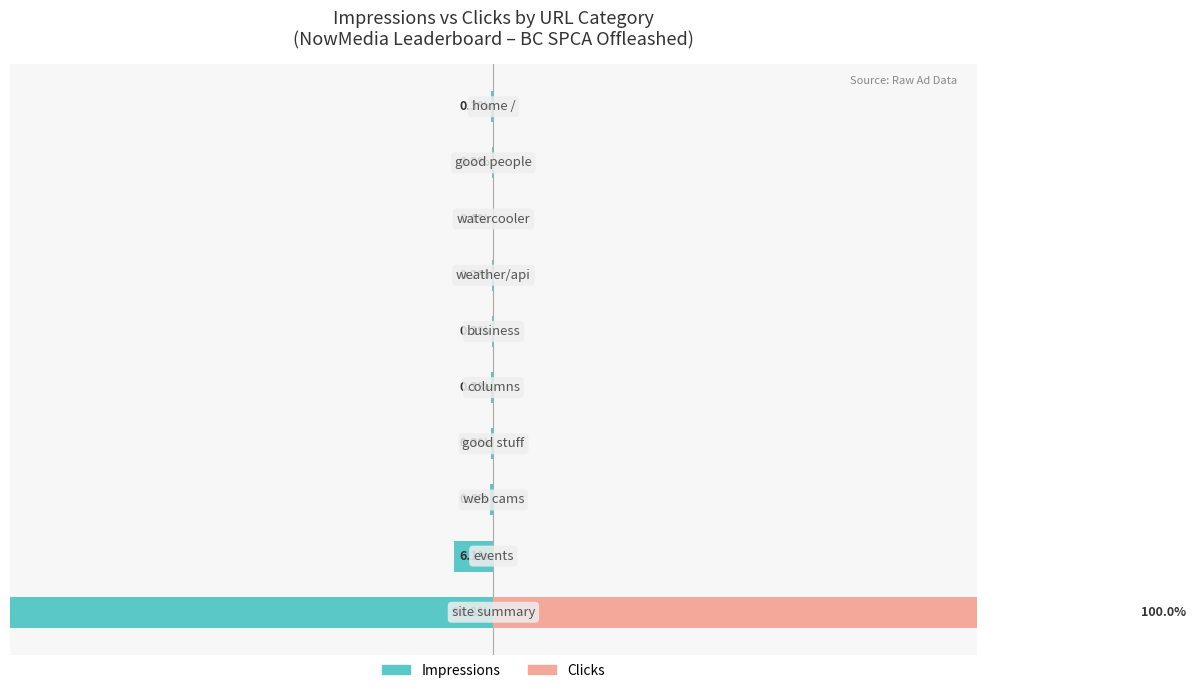

Reading right to left, list all the values displayed in this chart.

Impressions: -0.3	-0.2	-0.1	-0.2	-0.2	-0.3	-0.3	-0.6	-6.1	-91.8
Clicks: 0.0	0.0	0.0	0.0	0.0	0.0	0.0	0.0	0.0	100.0